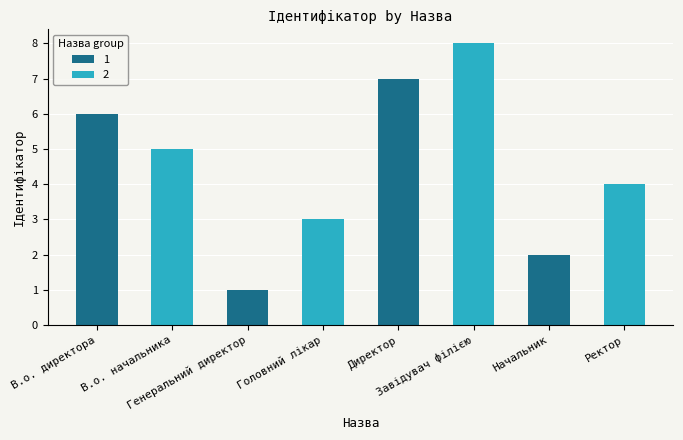

Which label corresponds to the largest value in the chart?

Директор